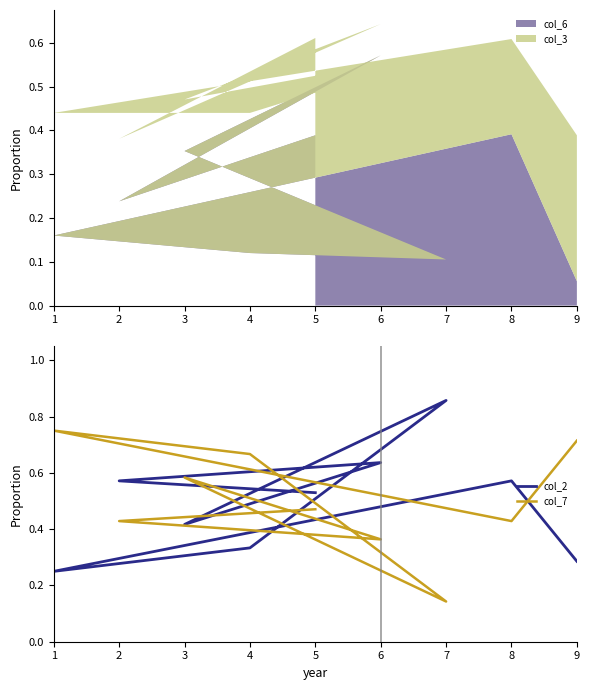

True or false: col_2 and col_7 cross at least once.

True